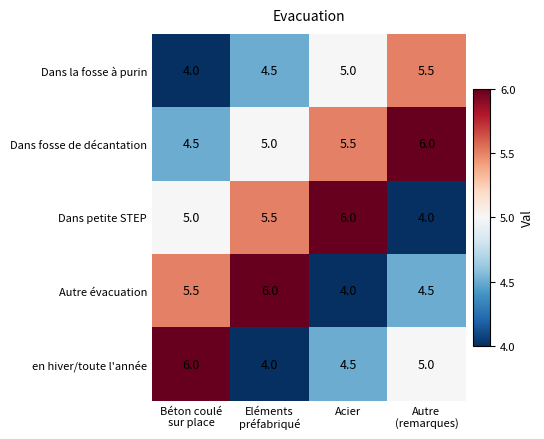

Reading left to right, extract all data points from this chart.

Dans la fosse à purin: 4.0	4.5	5.0	5.5
Dans fosse de décantation: 4.5	5.0	5.5	6.0
Dans petite STEP: 5.0	5.5	6.0	4.0
Autre évacuation: 5.5	6.0	4.0	4.5
en hiver/toute l'année: 6.0	4.0	4.5	5.0